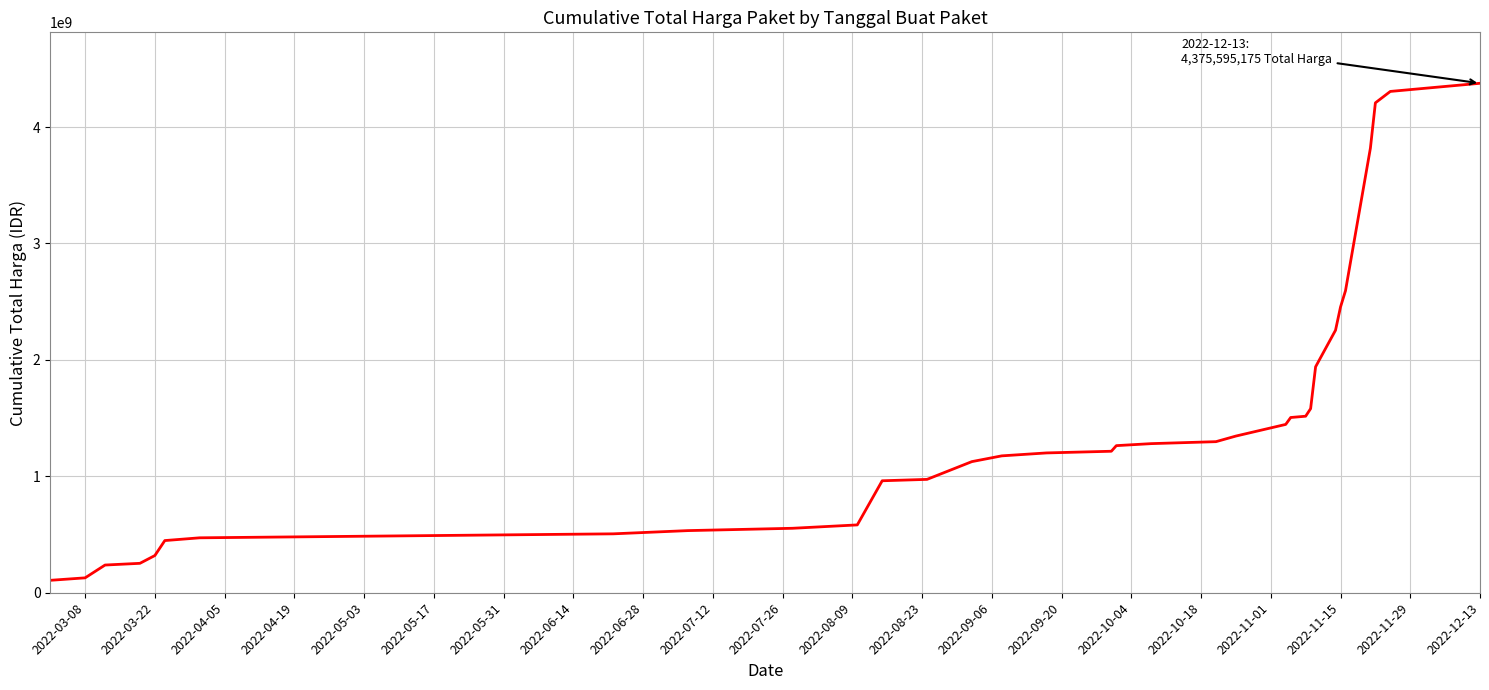

What is the maximum value shown in the chart?

4375595175